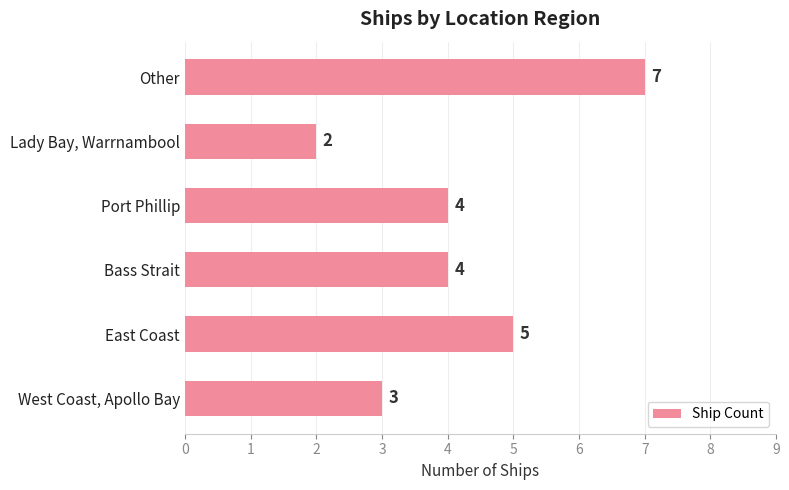

Reading top to bottom, extract all data points from this chart.

7	2	4	4	5	3